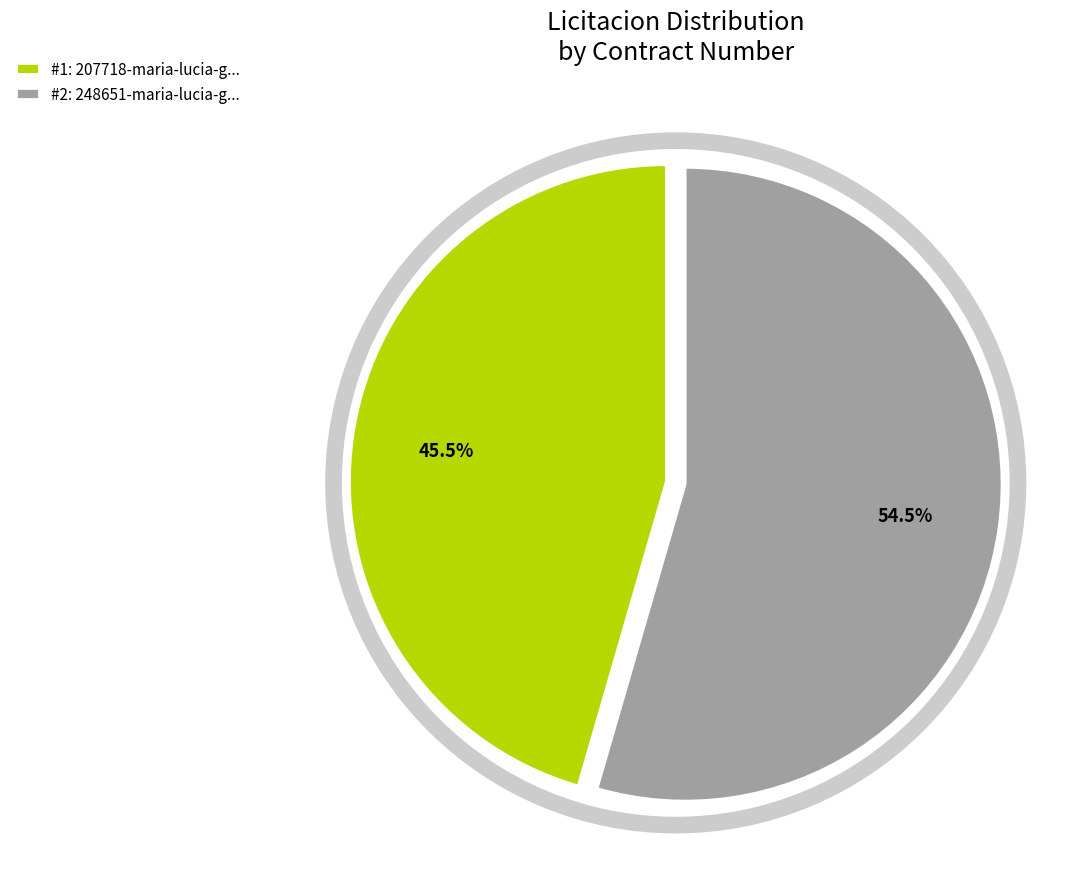

Approximately how many times larger is the value at #2: 248651-maria-lucia-g... compared to #1: 207718-maria-lucia-g...?

1.2